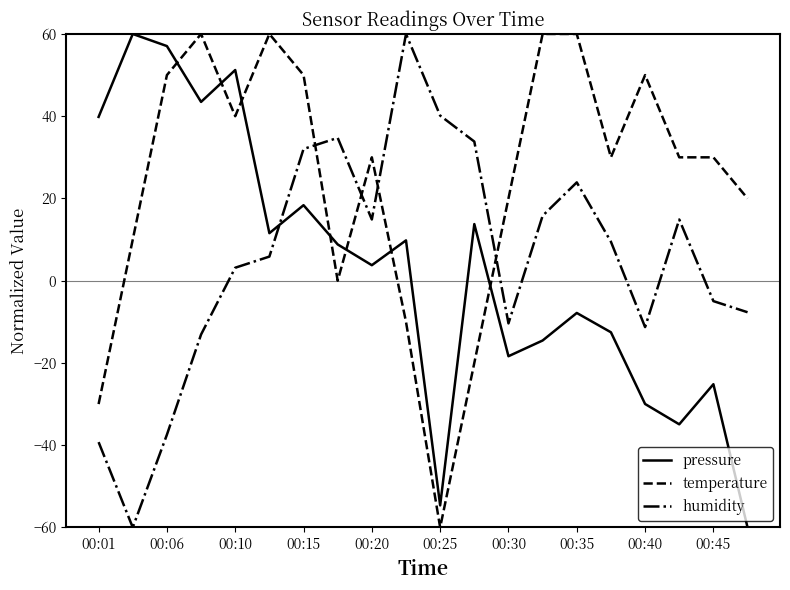

What is the minimum value shown in the chart?

-60.0